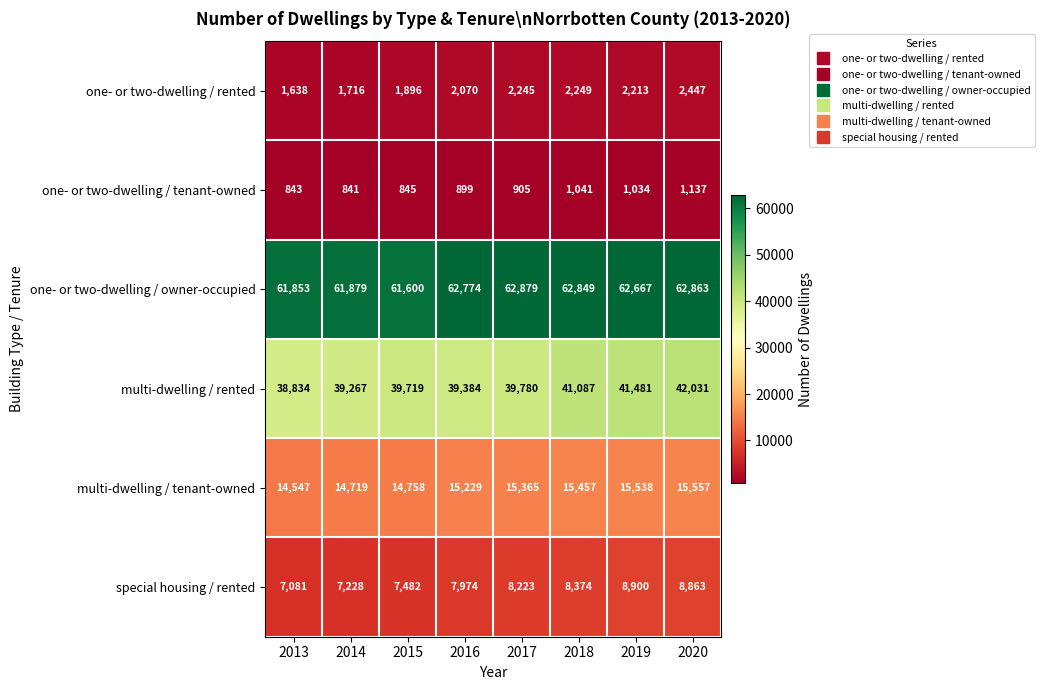

What is the total value across all series at 2016?

128330